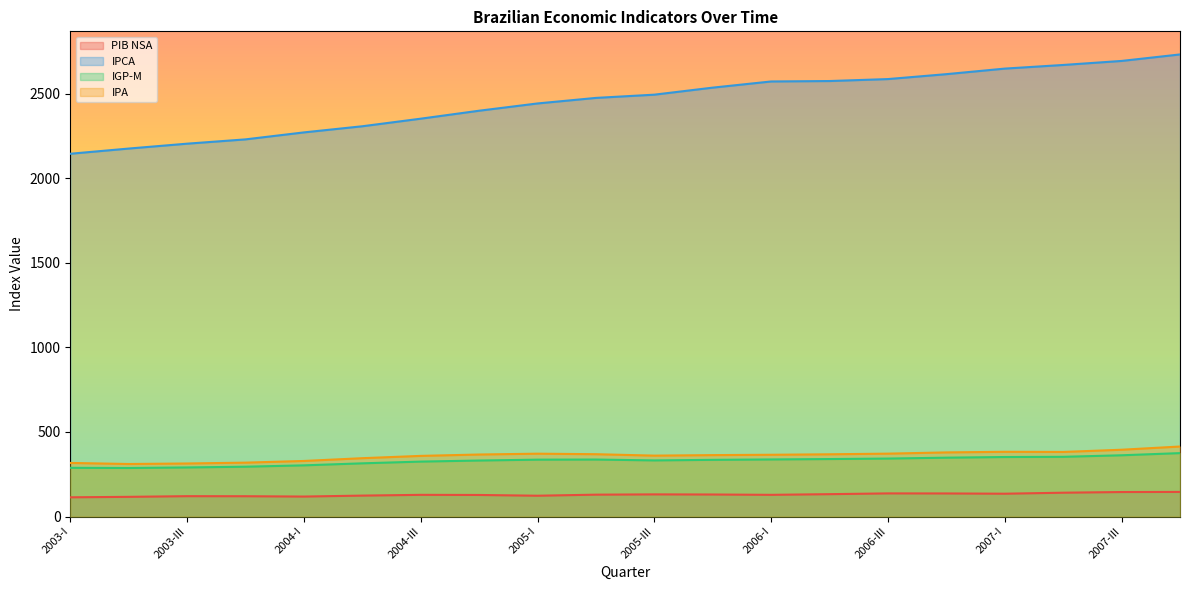

How many data points in IGP-M are less than 336?

10